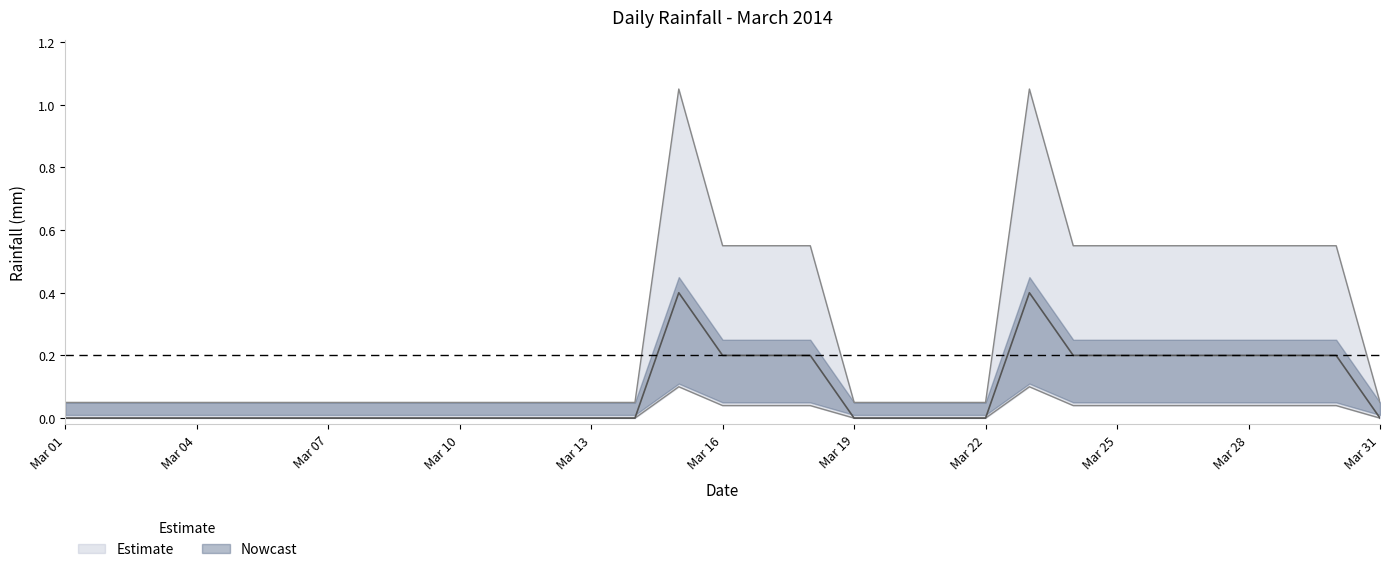

List the labels in order of value, largest first.

2014-03-15, 2014-03-23, 2014-03-16, 2014-03-17, 2014-03-18, 2014-03-24, 2014-03-25, 2014-03-26, 2014-03-27, 2014-03-28, 2014-03-29, 2014-03-30, 2014-03-01, 2014-03-02, 2014-03-03, 2014-03-04, 2014-03-05, 2014-03-06, 2014-03-07, 2014-03-08, 2014-03-09, 2014-03-10, 2014-03-11, 2014-03-12, 2014-03-13, 2014-03-14, 2014-03-19, 2014-03-20, 2014-03-21, 2014-03-22, 2014-03-31